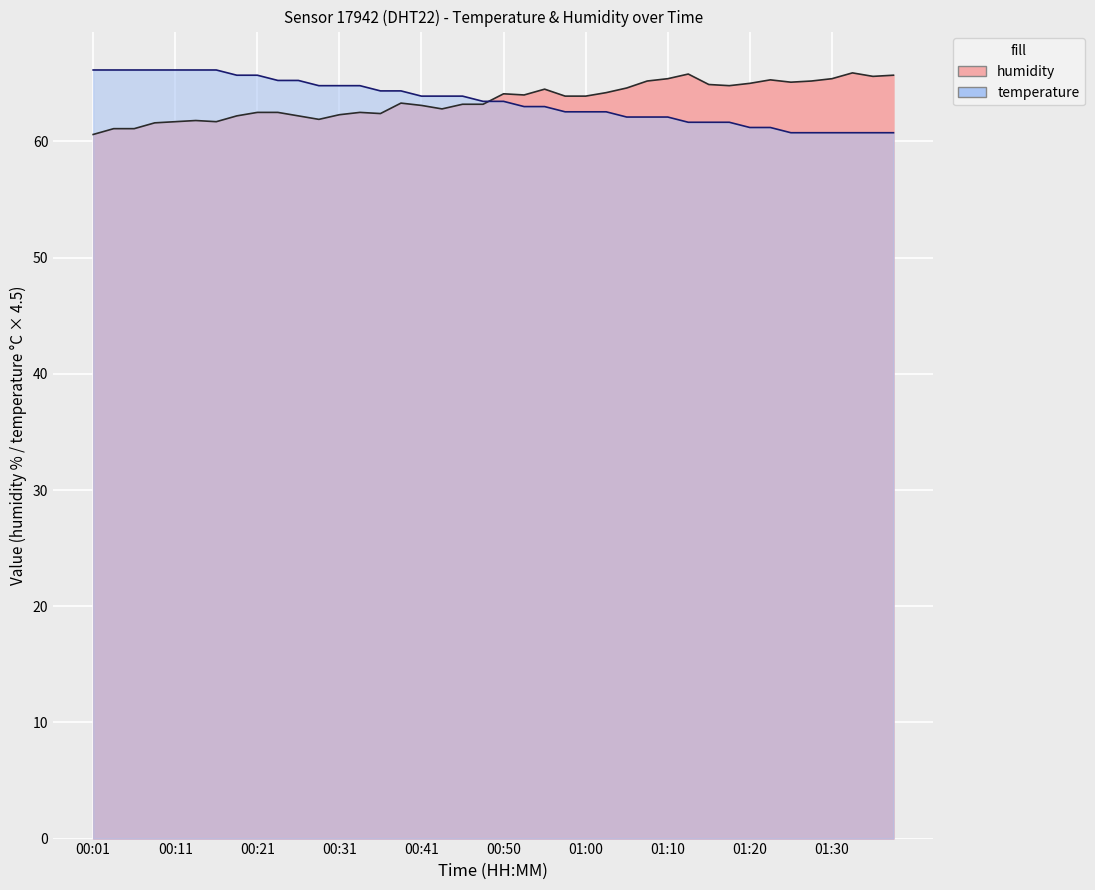

How many series are shown in this chart?

2